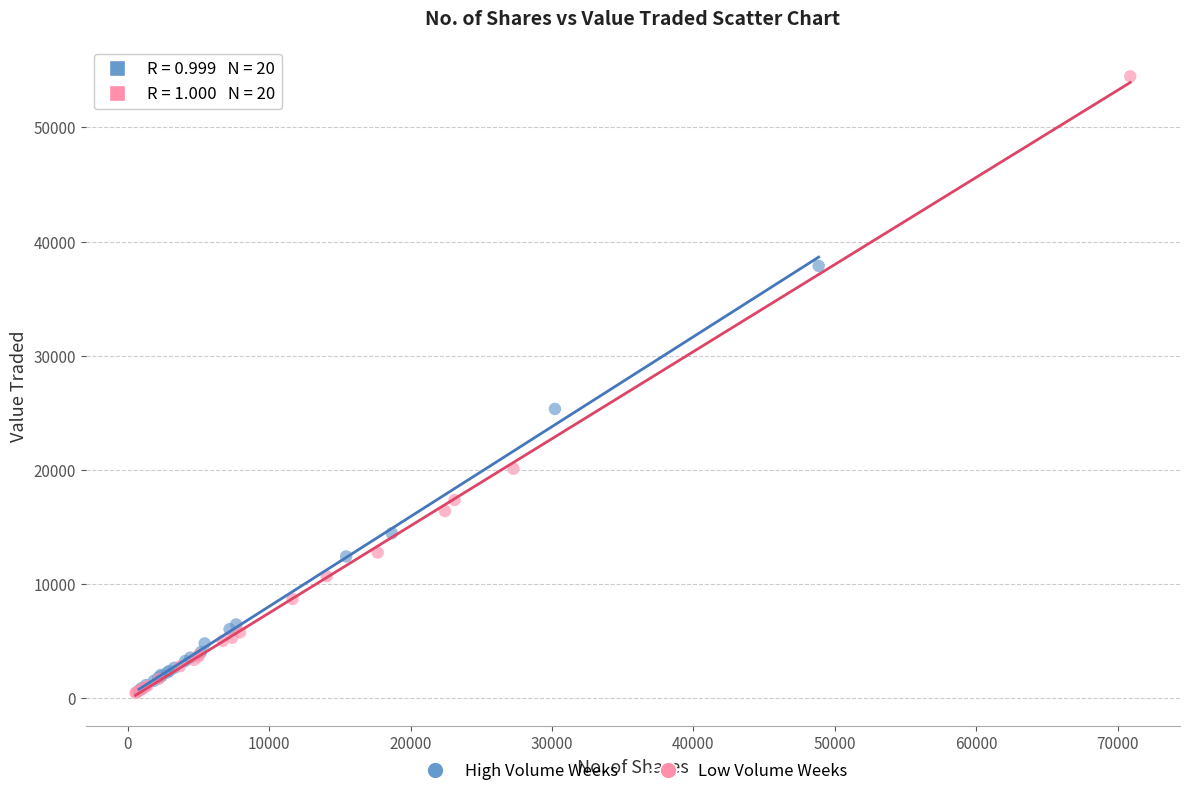

Which series contains the highest Y value?

Low Volume Weeks